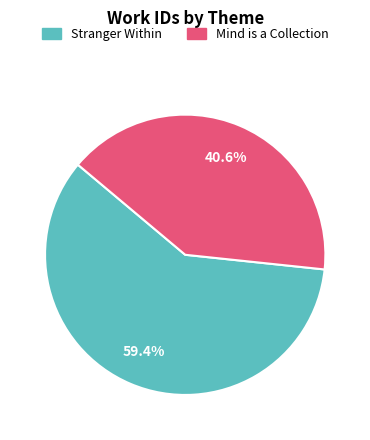

Combined, do Stranger Within and Mind is a Collection account for over 50%?

Yes